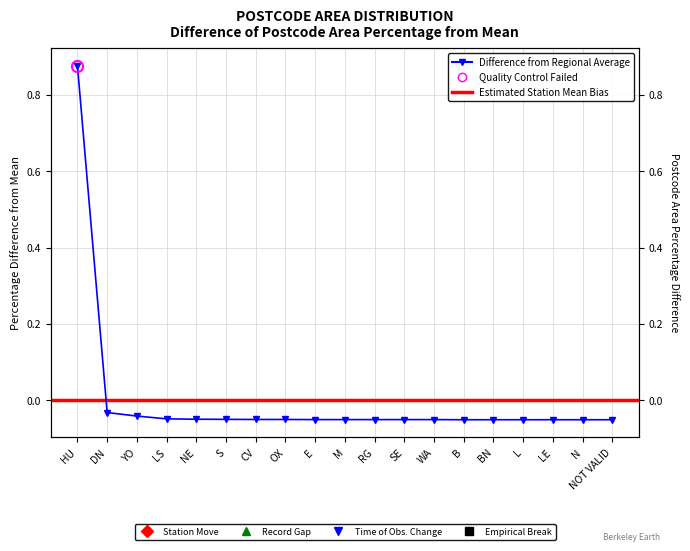

Reading left to right, transcribe all the data shown in this chart.

0.9	-0.0	-0.0	-0.0	-0.0	-0.0	-0.1	-0.1	-0.1	-0.1	-0.1	-0.1	-0.1	-0.1	-0.1	-0.1	-0.1	-0.1	-0.1